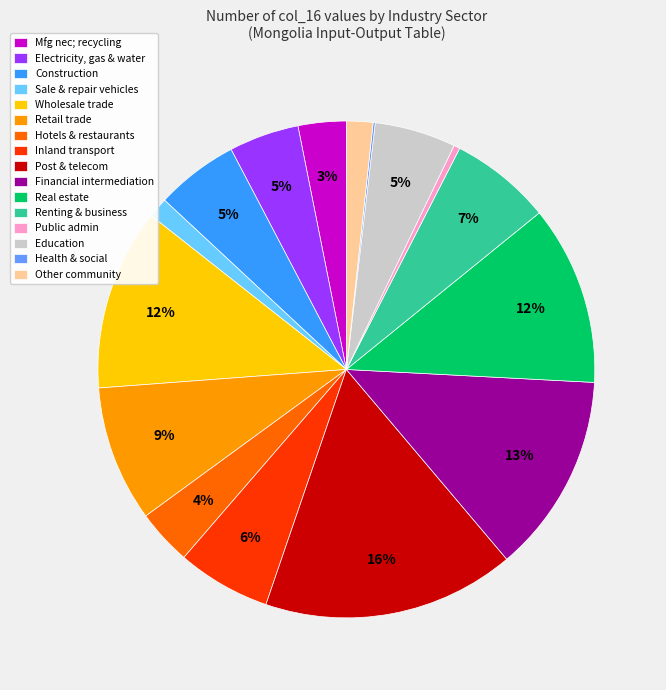

To the nearest percent, what is the difference between the largest and smallest slice percentages?

16%